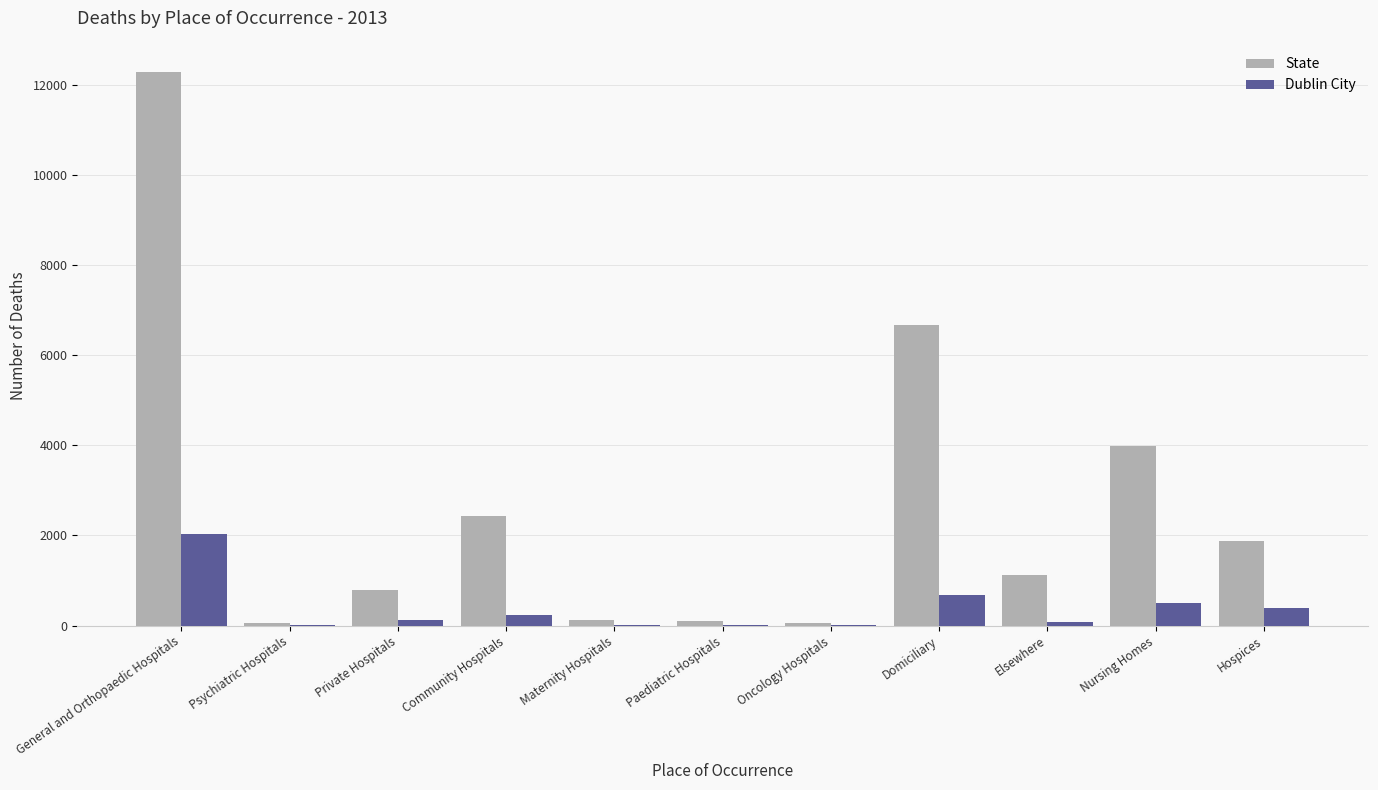

At which category does the chart reach its peak across all series?

General and Orthopaedic Hospitals